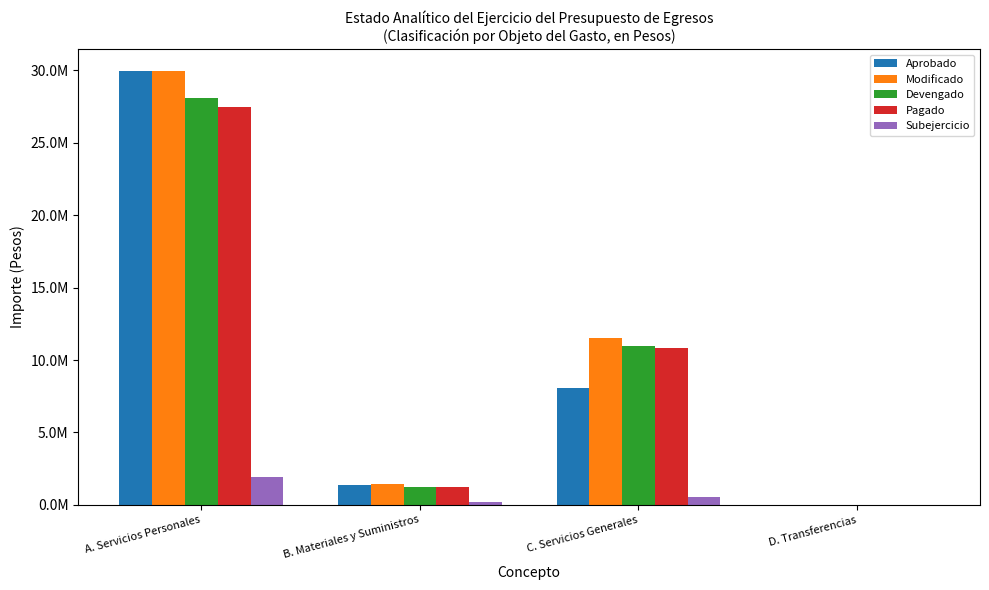

Rank the series by their maximum value, from highest to lowest.

Aprobado, Modificado, Devengado, Pagado, Subejercicio